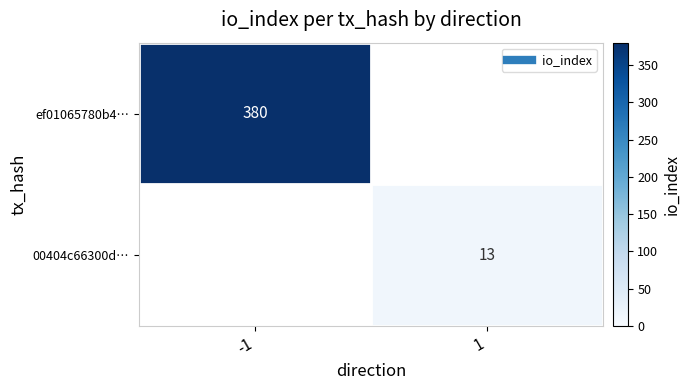

At which category does the chart reach its peak across all series?

-1